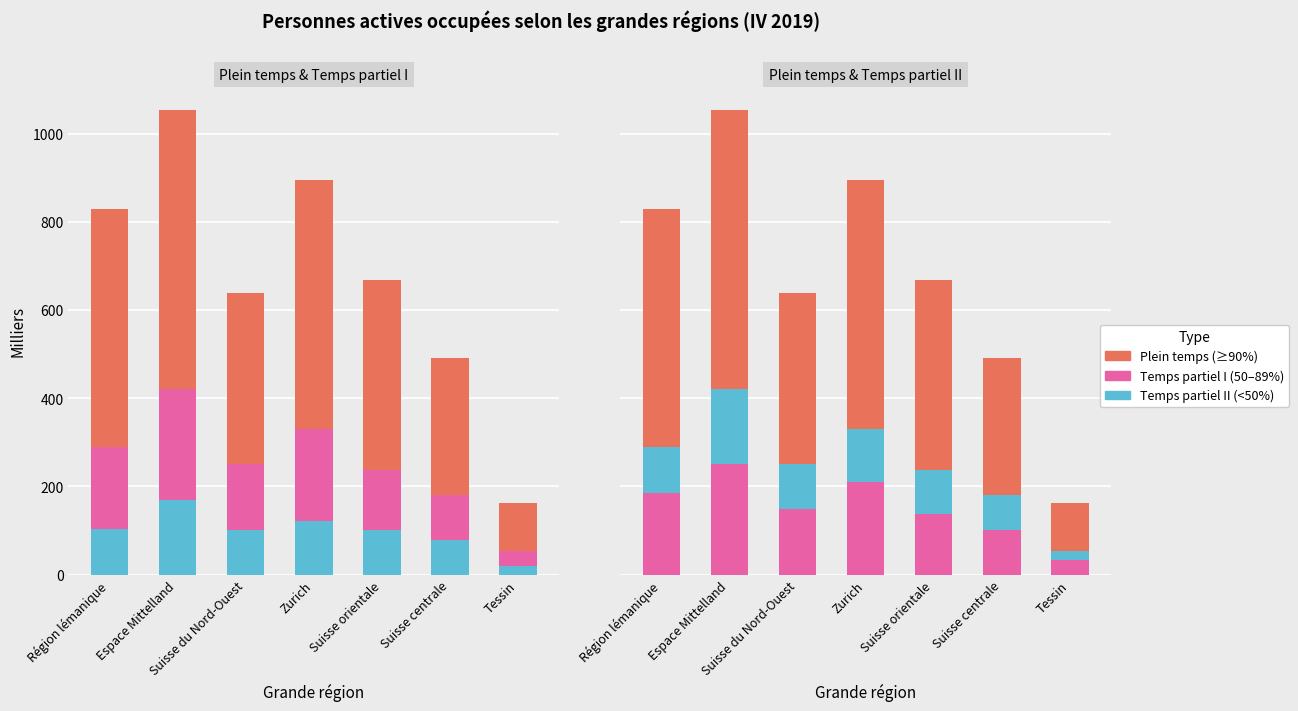

Is the value of Temps partiel II (< 50%) at Zurich greater than the value of Plein temps at Suisse centrale?

No